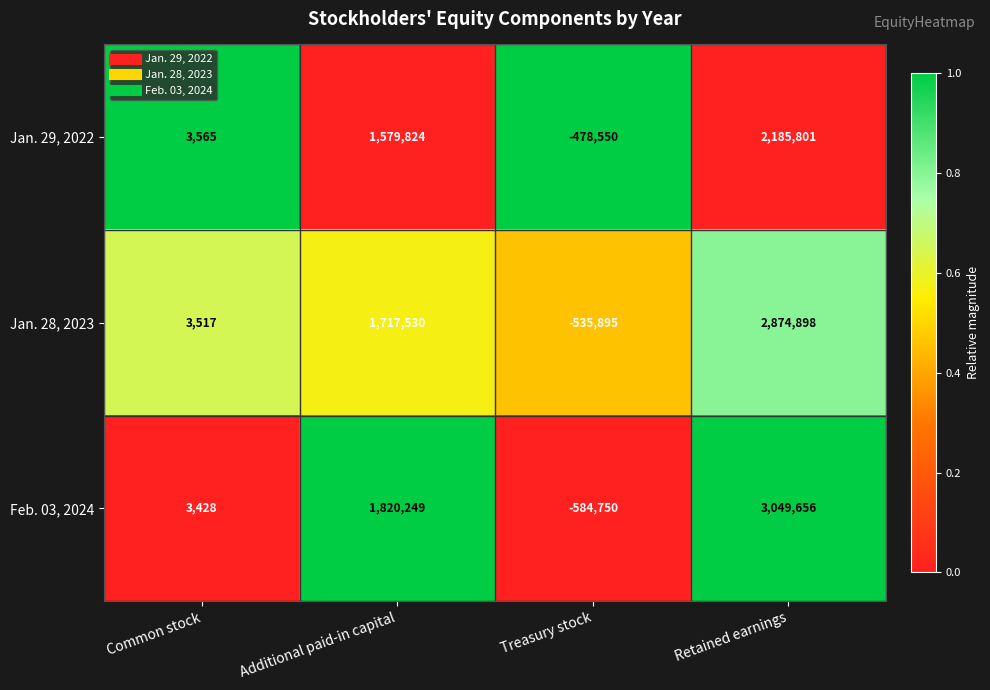

Which series has the largest total across all categories?

Feb. 03, 2024